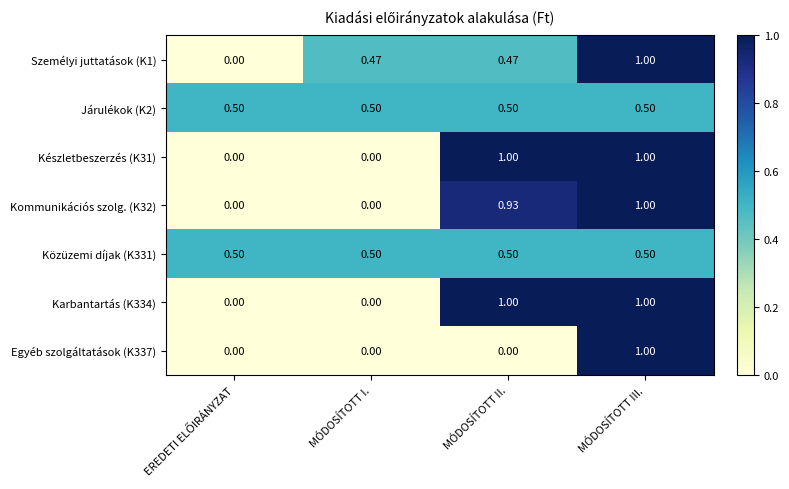

Which category has the highest value in the Egyéb szolgáltatások (K337) series?

MÓDOSÍTOTT III.